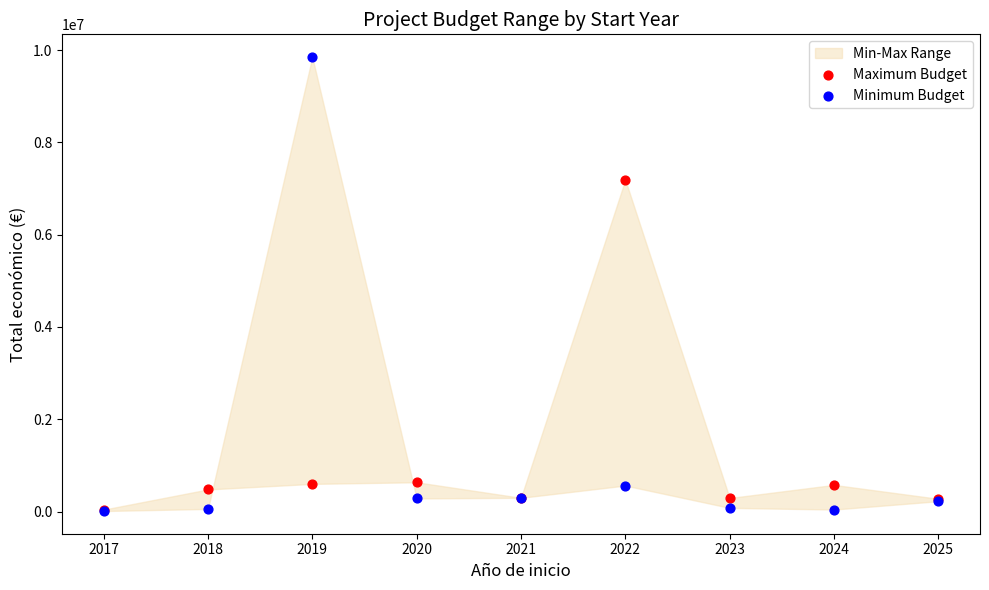

In the Minimum Budget series, what Y value is closest to 4929966?

563721